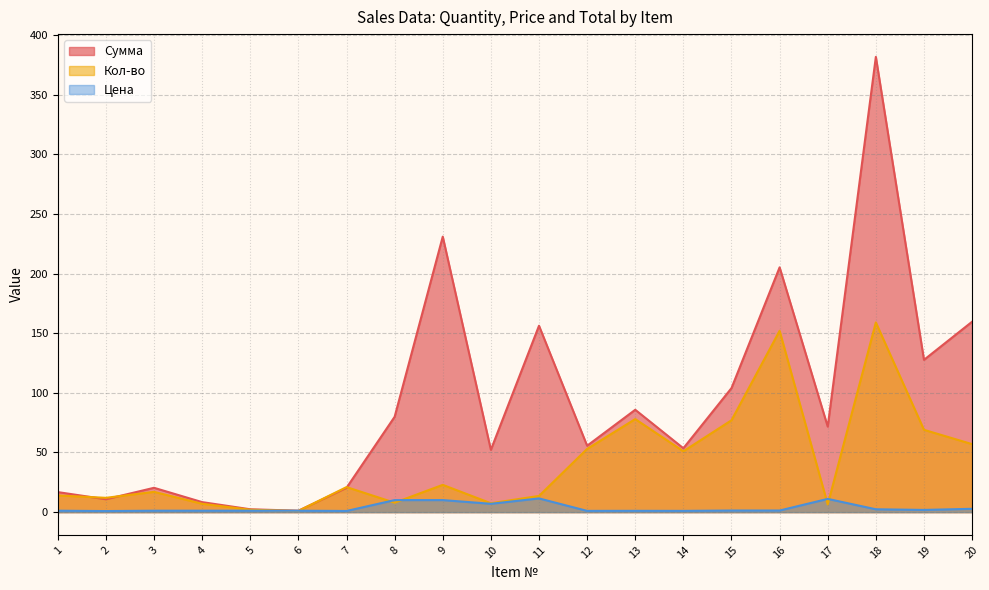

Which series has the largest total across all categories?

Сумма